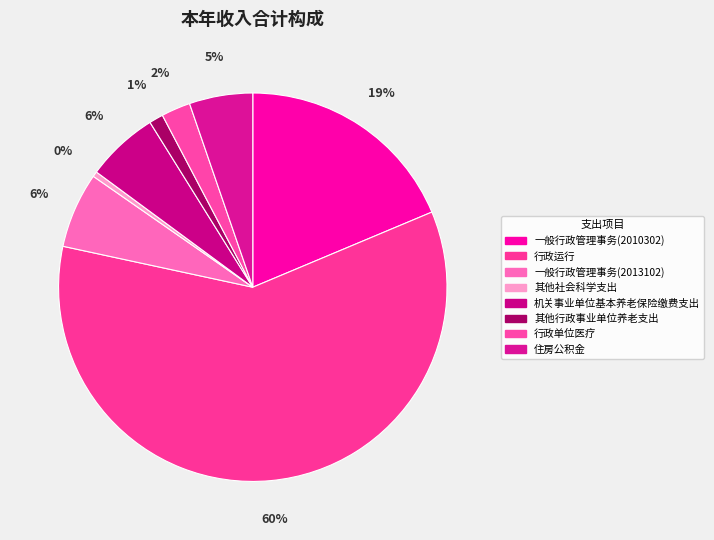

Count the number of slices in the pie.

8